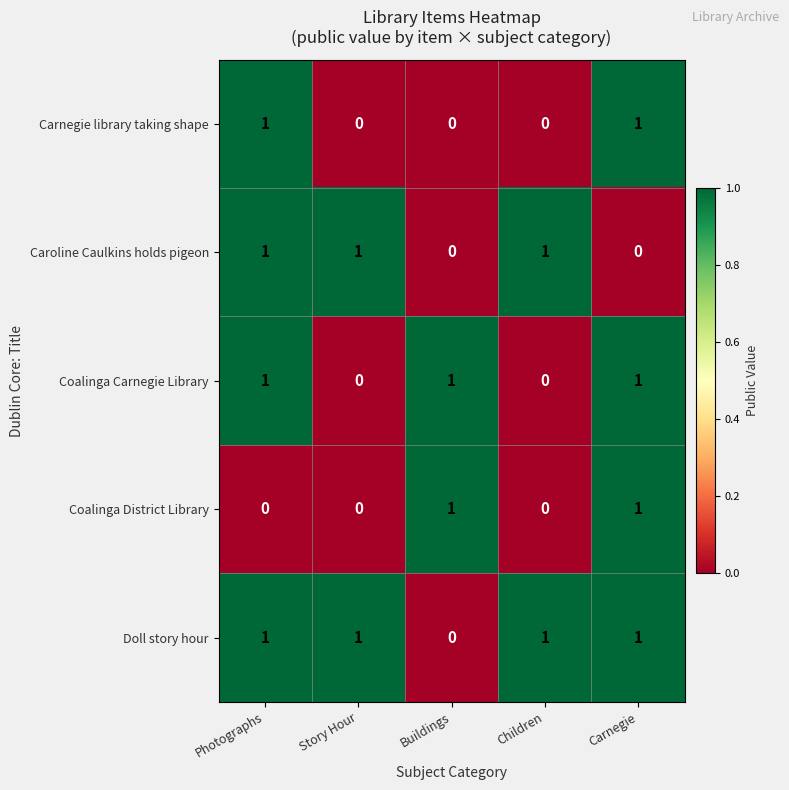

True or false: Coalinga District Library has a value of 0 at Photographs.

True